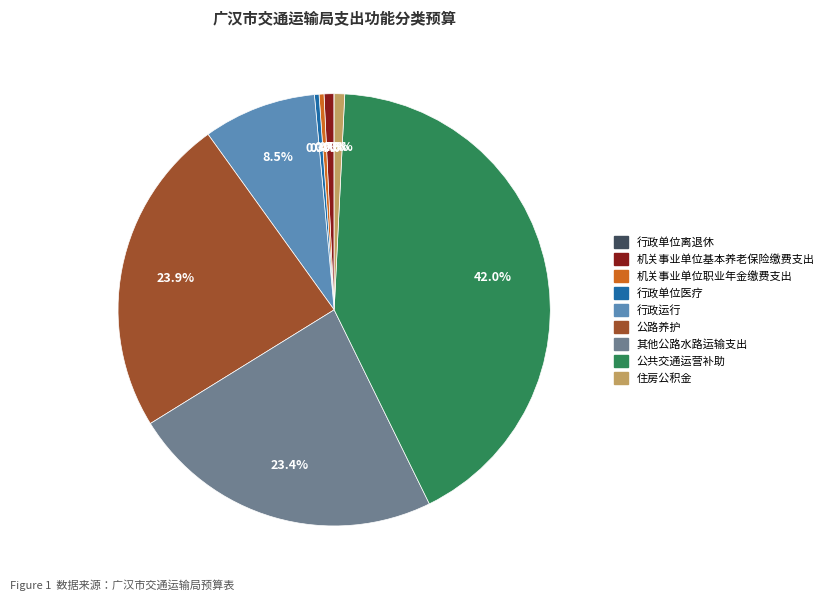

To the nearest percent, what is the difference between the largest and smallest slice percentages?

42%